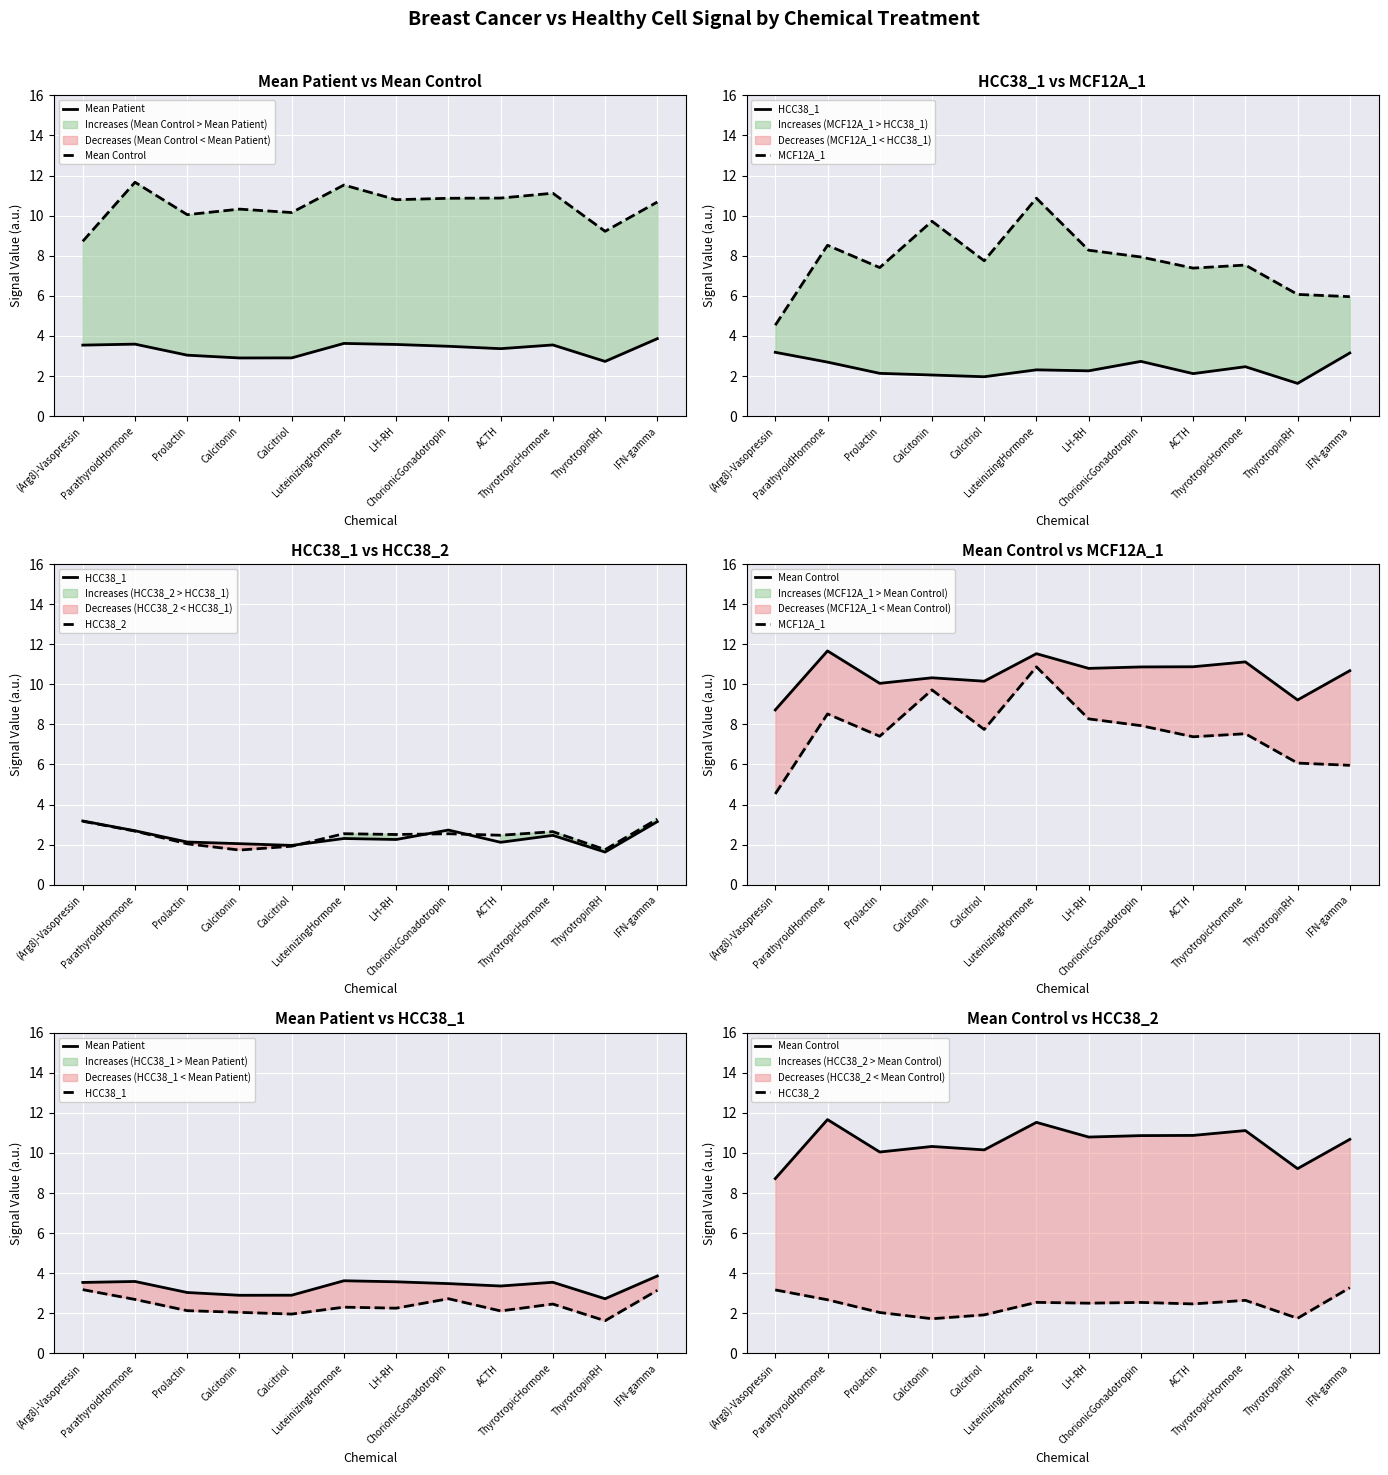

How many data points in Mean Control are above 10?

10